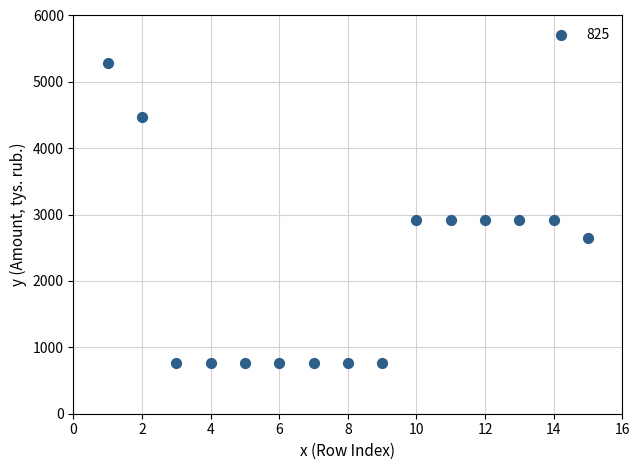

What is the range of Y values (max minus min)?

4528.8